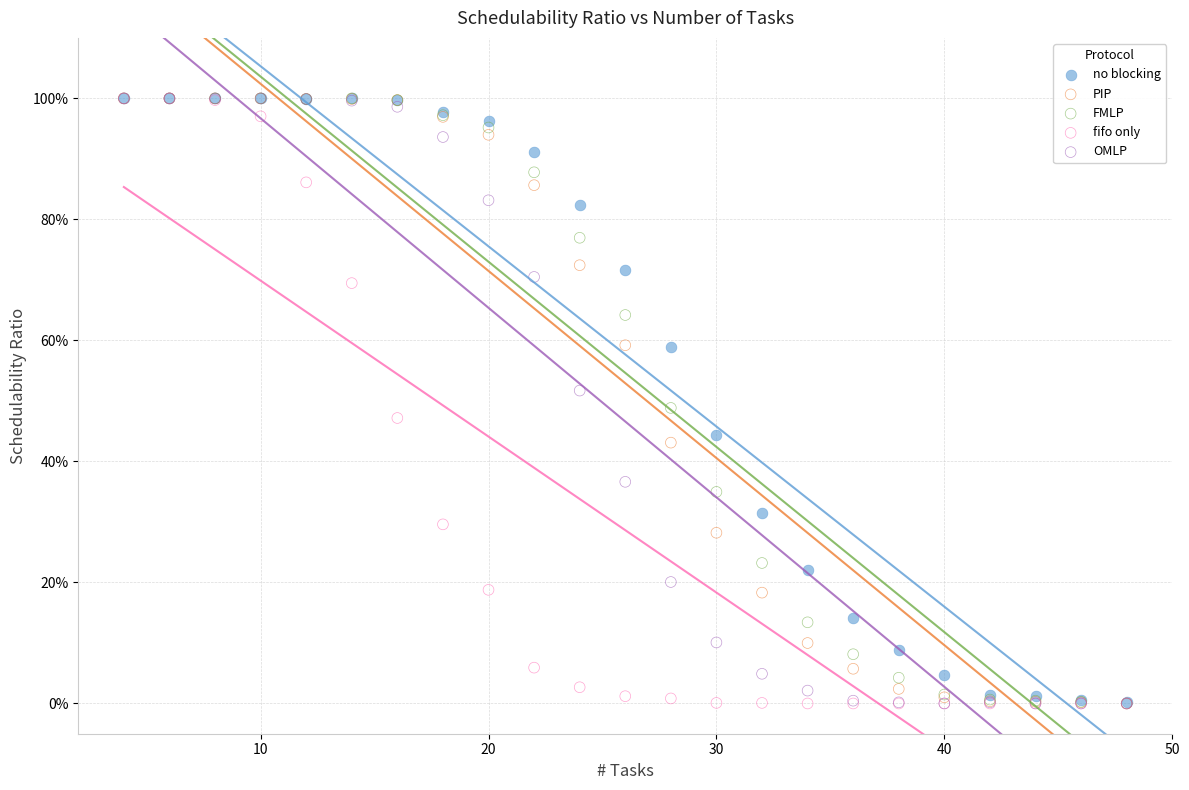

What are all the series names shown in the legend?

no blocking, PIP, FMLP, fifo only, OMLP